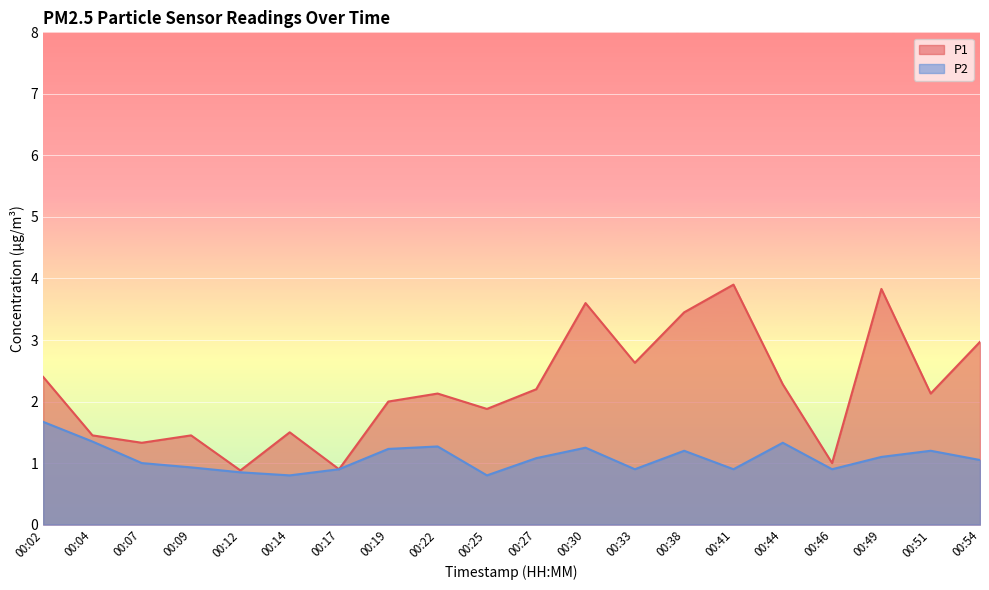

How many data points in P2 are above 1?

11